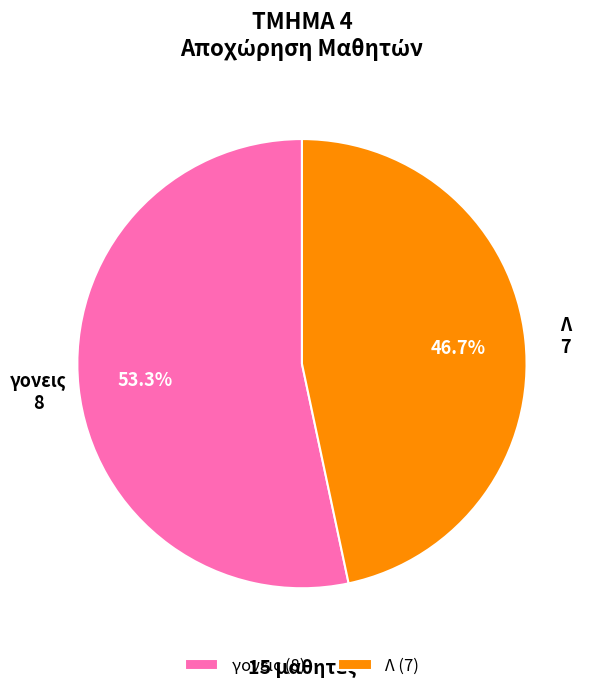

Which slice is the largest?

γονεις